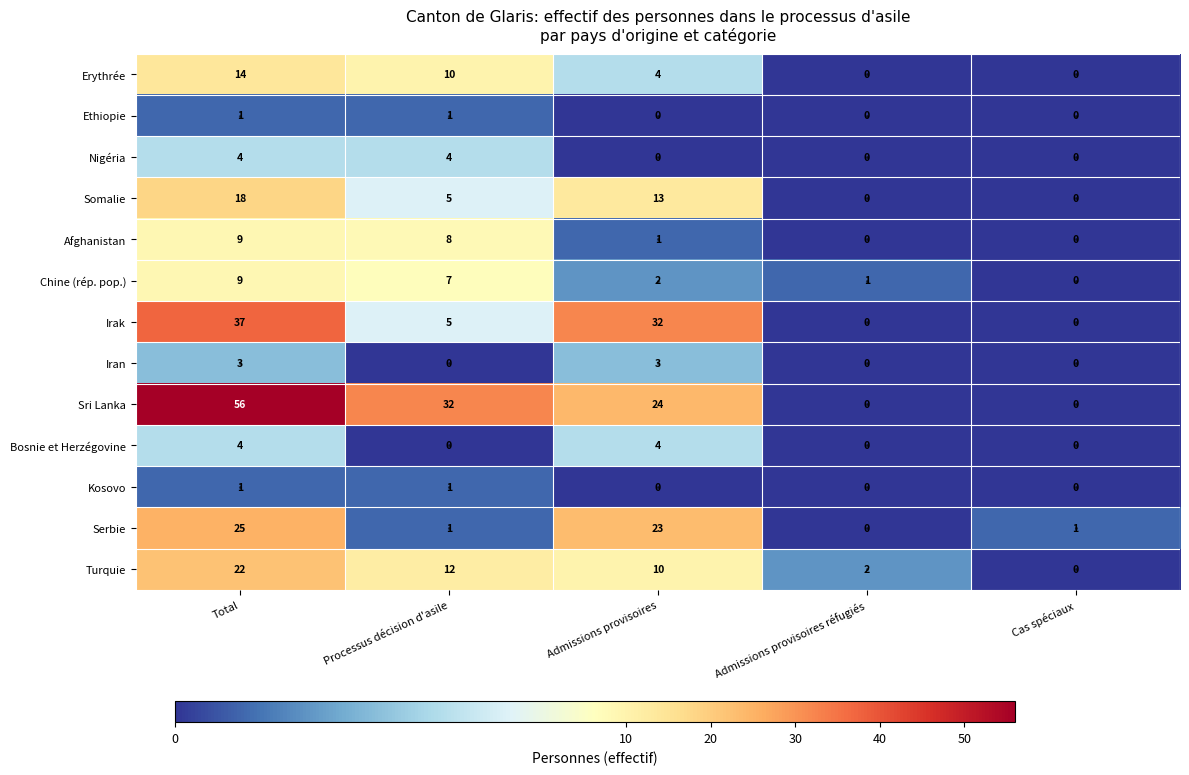

How many values in the Kosovo series exceed 0?

2